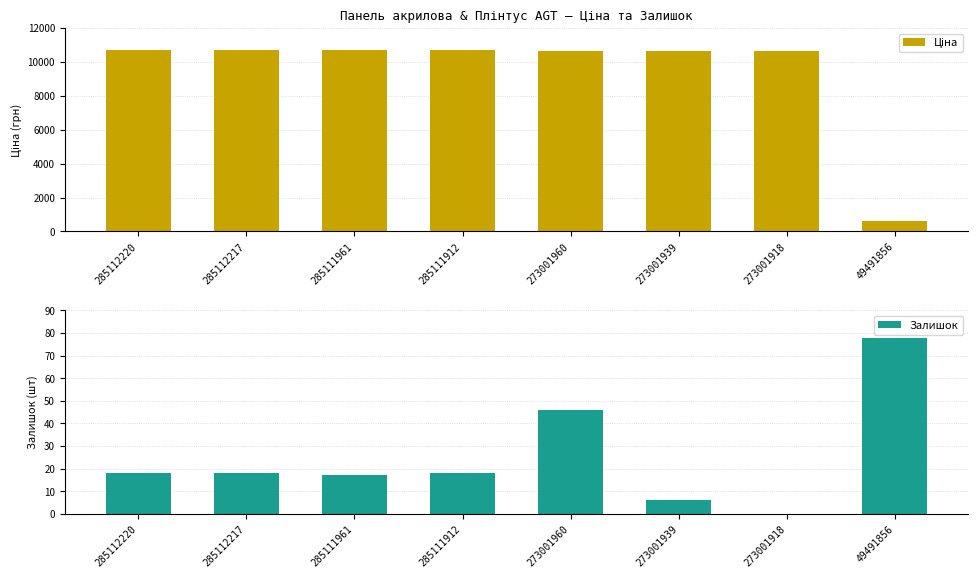

What is the value of the Ціна bar at the 1st from the left?

10690.9